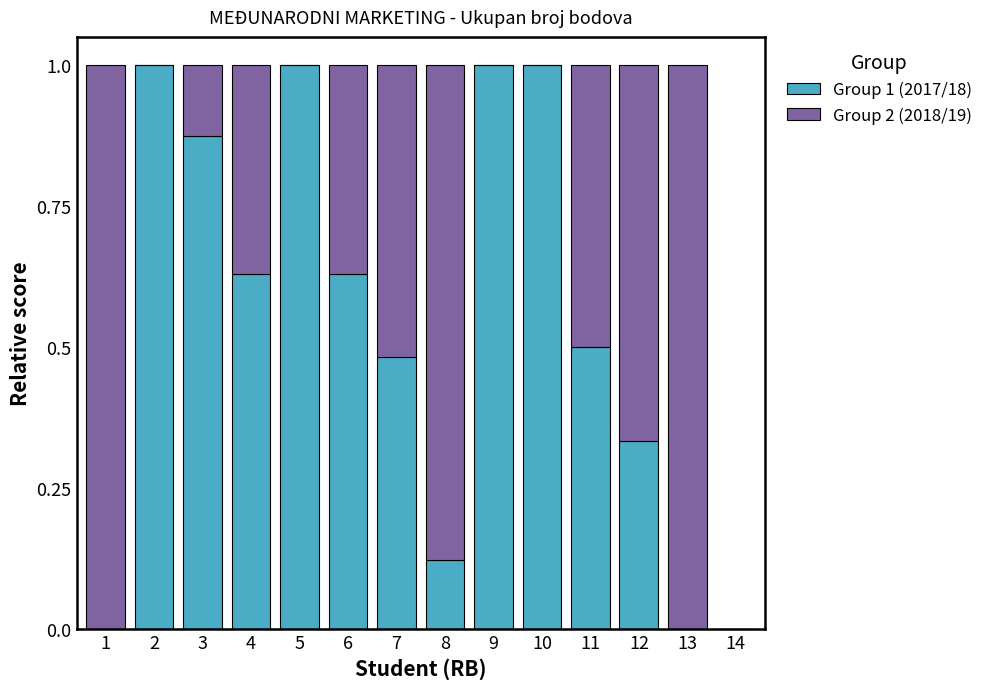

True or false: Group 1 (2017/18) has a value of 1.0 at 10.

True